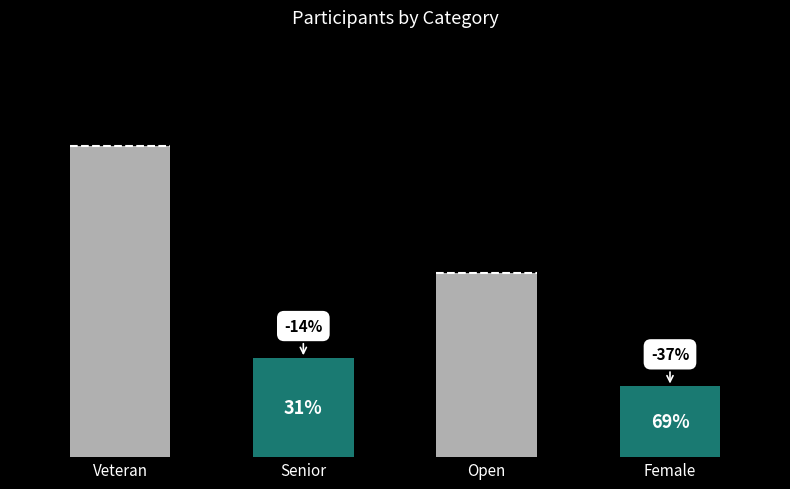

The chart shows a value of 18 at Open. True or false?

False